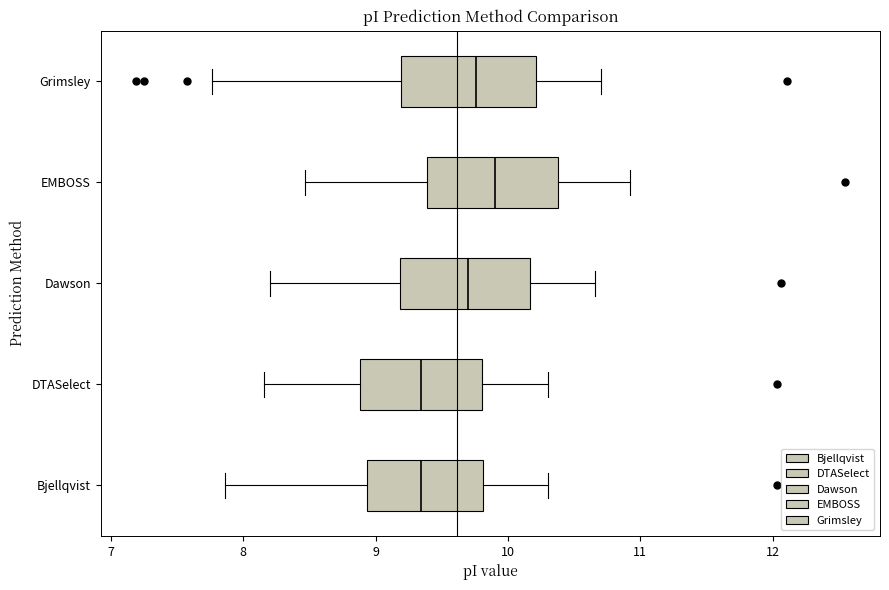

Reading bottom to top, read every box against the x-axis: the position of its median line, the range the box covers, and the ends of its whiskers. The values are not printed on the chart, so give them approximately, as read against the axis.

Bjellqvist: median 9.3, box 8.9 to 9.8, whiskers 7.9 to 10.3
DTASelect: median 9.3, box 8.9 to 9.8, whiskers 8.2 to 10.3
Dawson: median 9.7, box 9.2 to 10.2, whiskers 8.2 to 10.7
EMBOSS: median 9.9, box 9.4 to 10.4, whiskers 8.5 to 10.9
Grimsley: median 9.8, box 9.2 to 10.2, whiskers 7.8 to 10.7